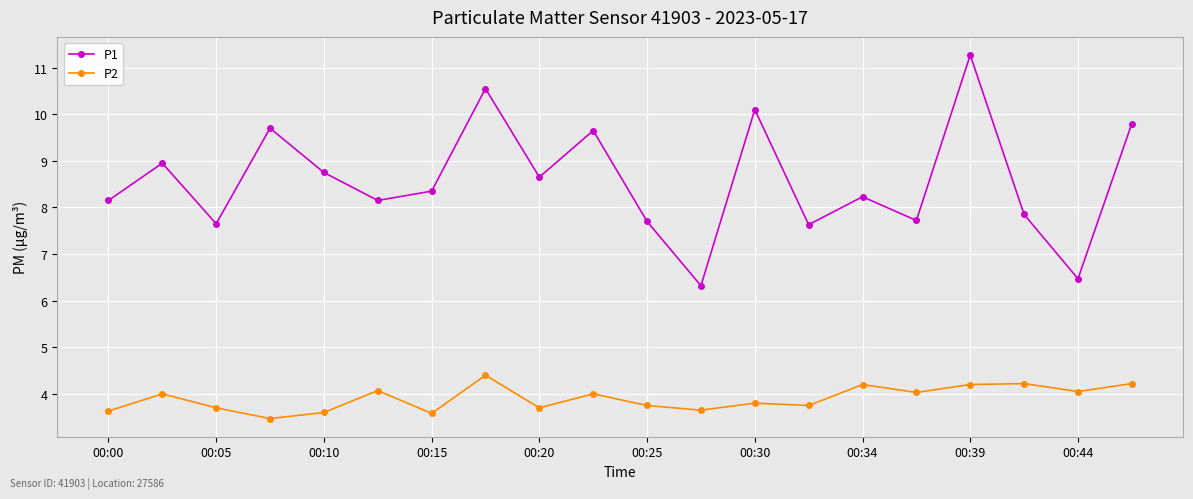

What is the sum of all P1 values?

171.6